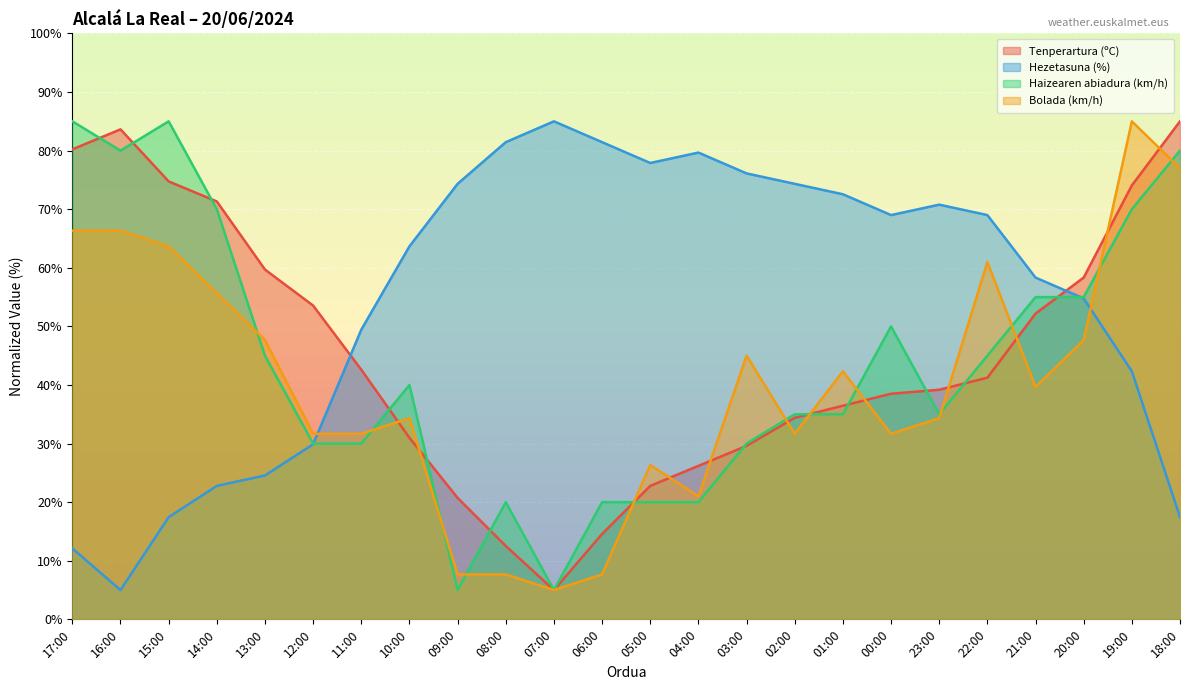

What is the difference between the maximum and minimum values in the Haizearen abiadura (km/h) series?

80.0